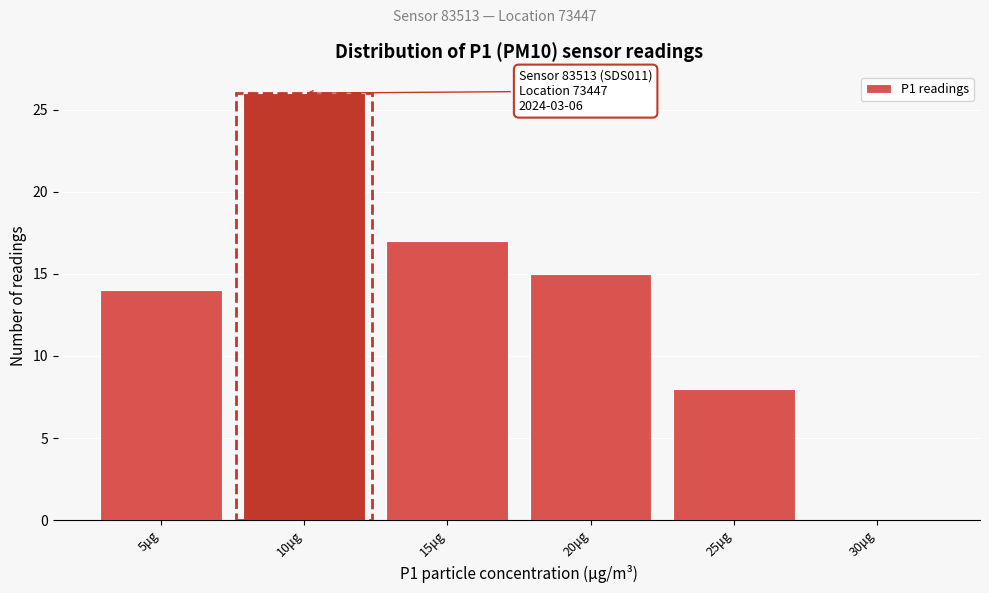

Reading right to left, transcribe all the data shown in this chart.

30μg=0	25μg=8	20μg=15	15μg=17	10μg=26	5μg=14